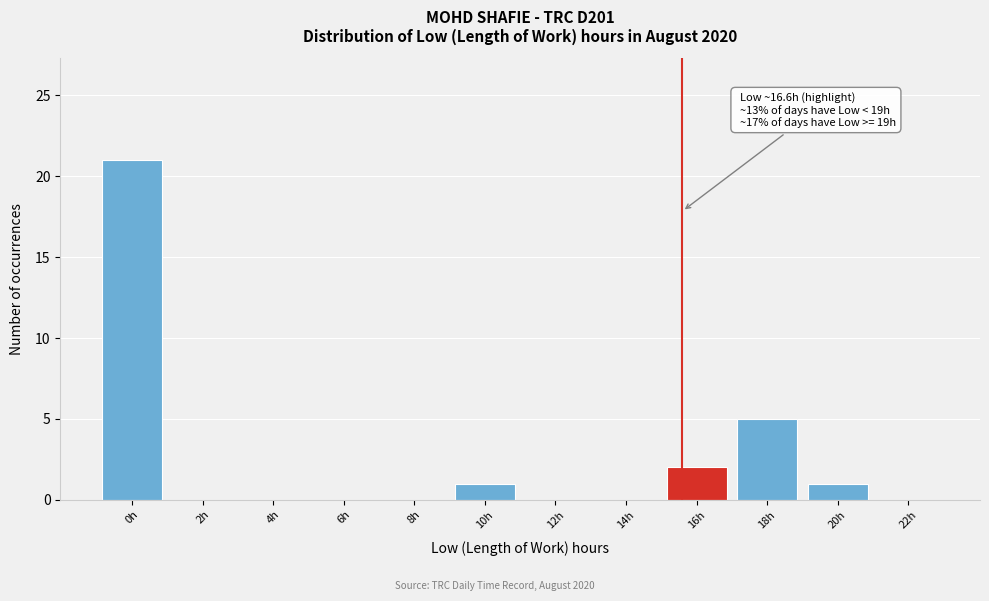

Reading right to left, list all the values displayed in this chart.

22h=0	20h=1	18h=5	16h=2	14h=0	12h=0	10h=1	8h=0	6h=0	4h=0	2h=0	0h=21